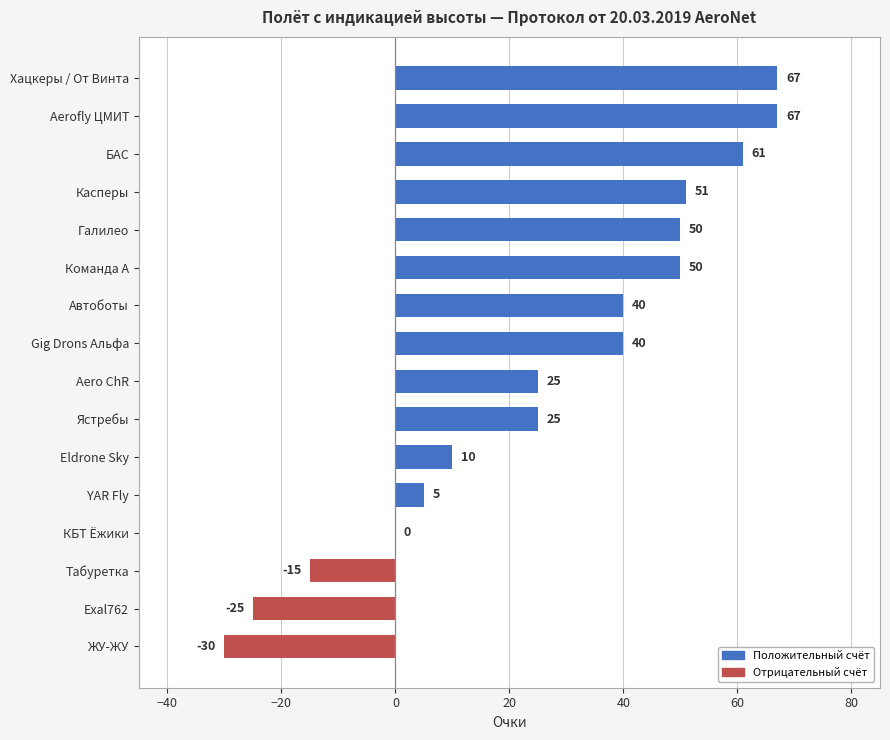

Is it true that the value at Галилео is 72?

False